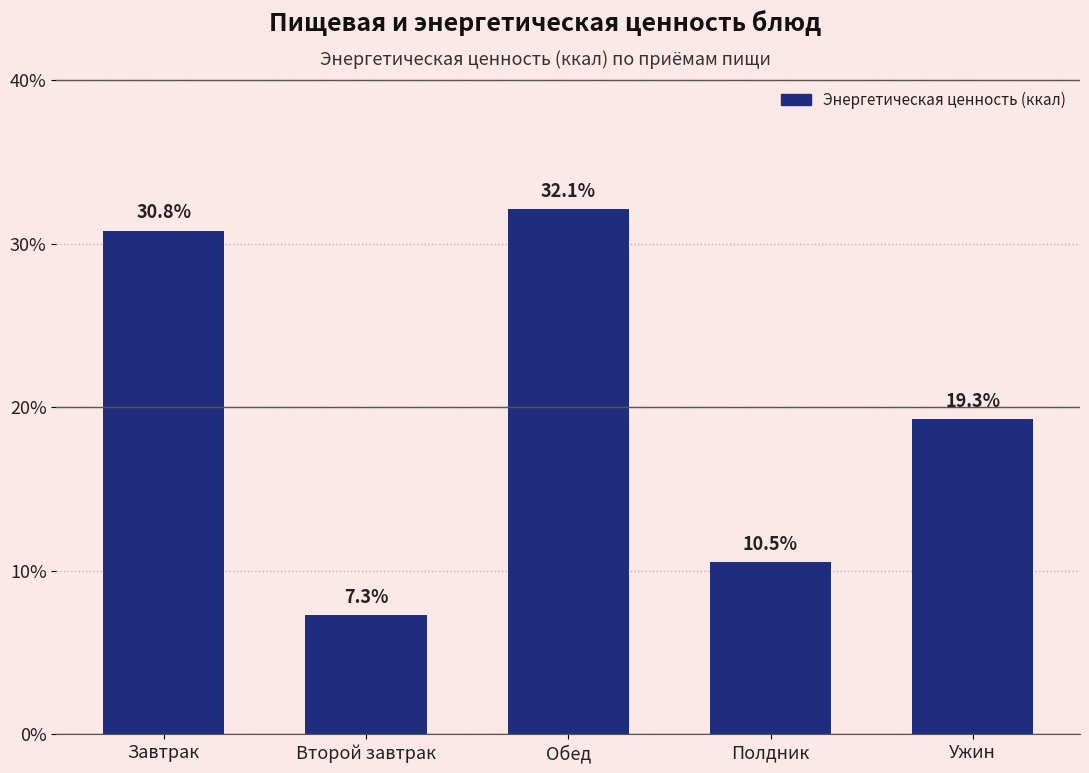

Which category has the highest value across all series?

Обед